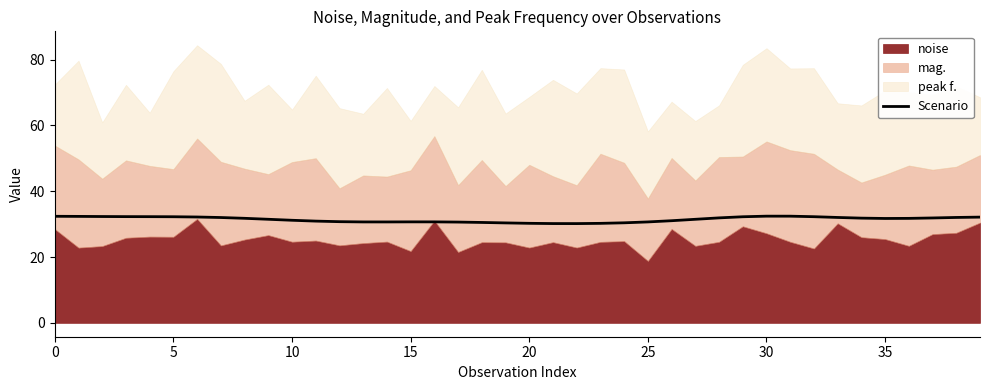

Is it true that Scenario equals 32.4 at 0?

True